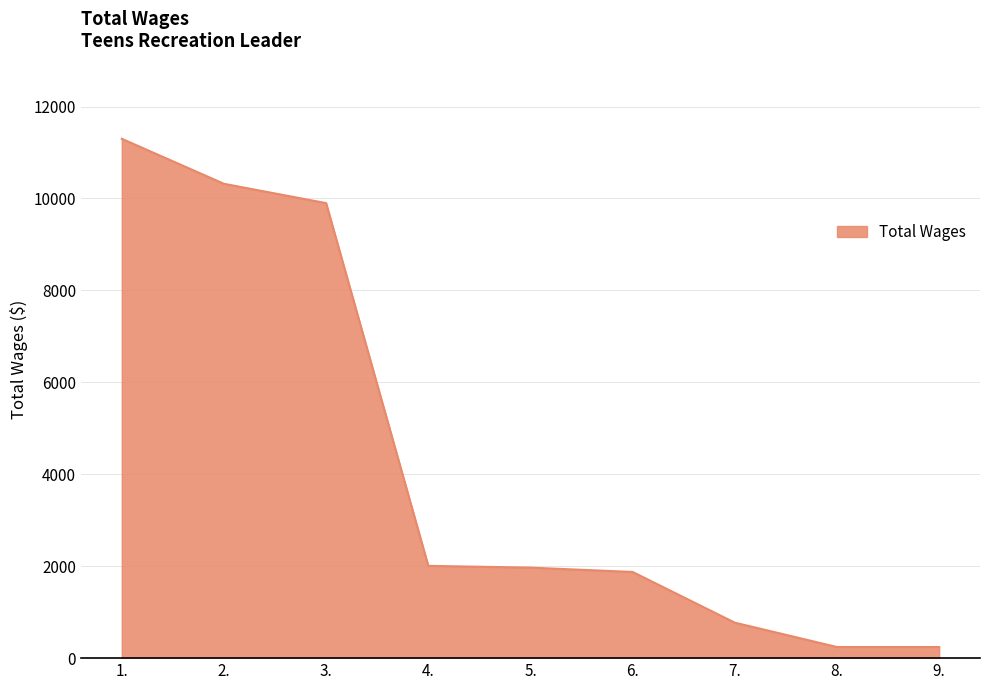

Read the value at 4., to the nearest 10.

2010